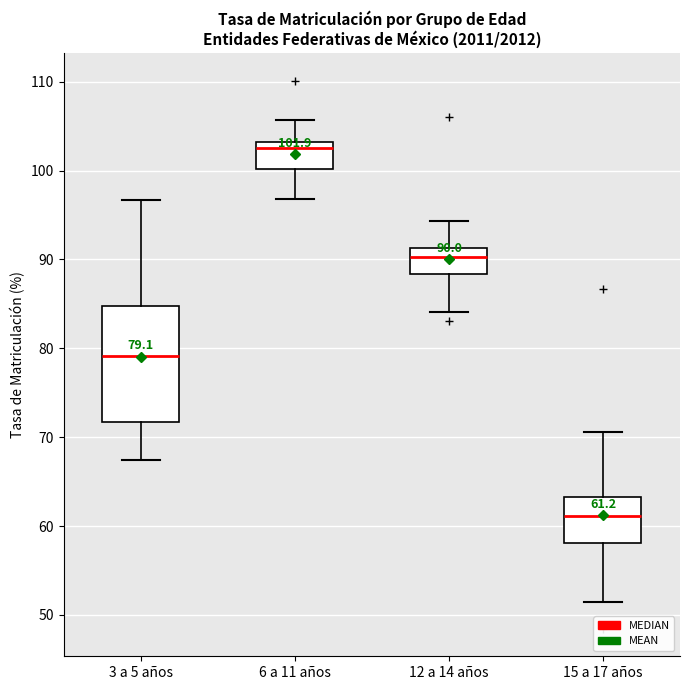

Comparing the boxes themselves (not the whiskers), which one is the tallest?

3 a 5 años